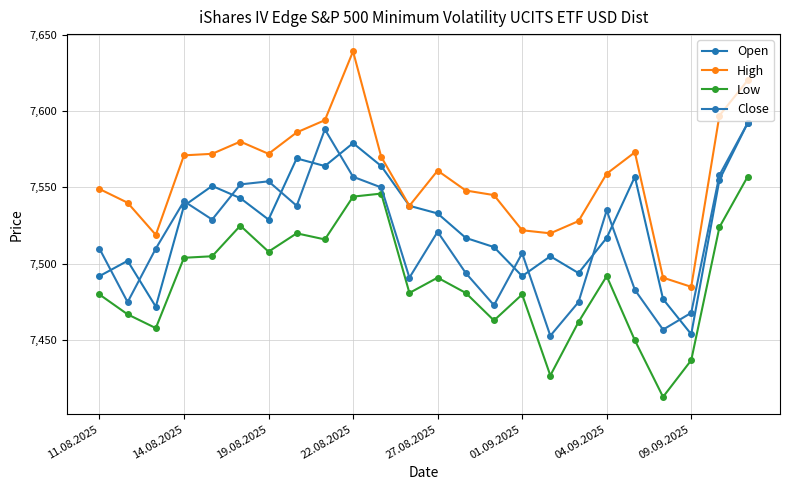

What is the difference between the maximum and minimum values in the Open series?

138